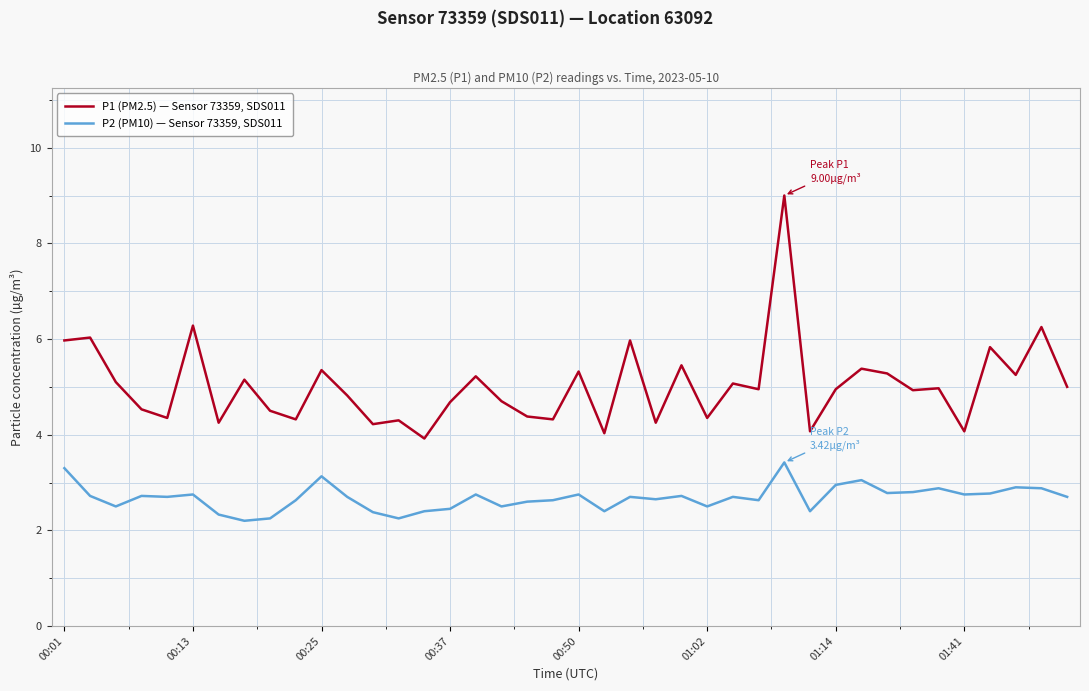

Which series has the largest total across all categories?

P1 (PM2.5) — Sensor 73359, SDS011